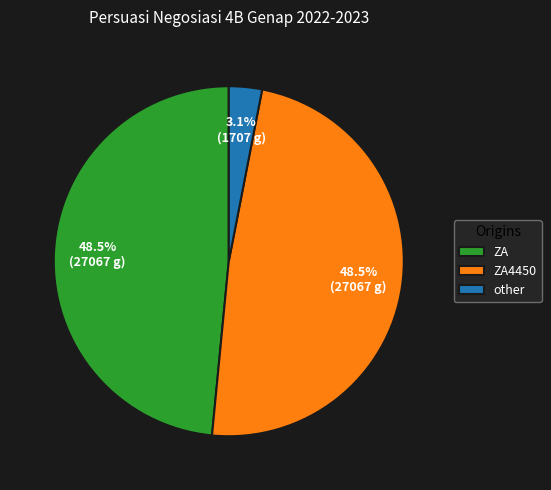

Between ZA and other, which is larger?

ZA